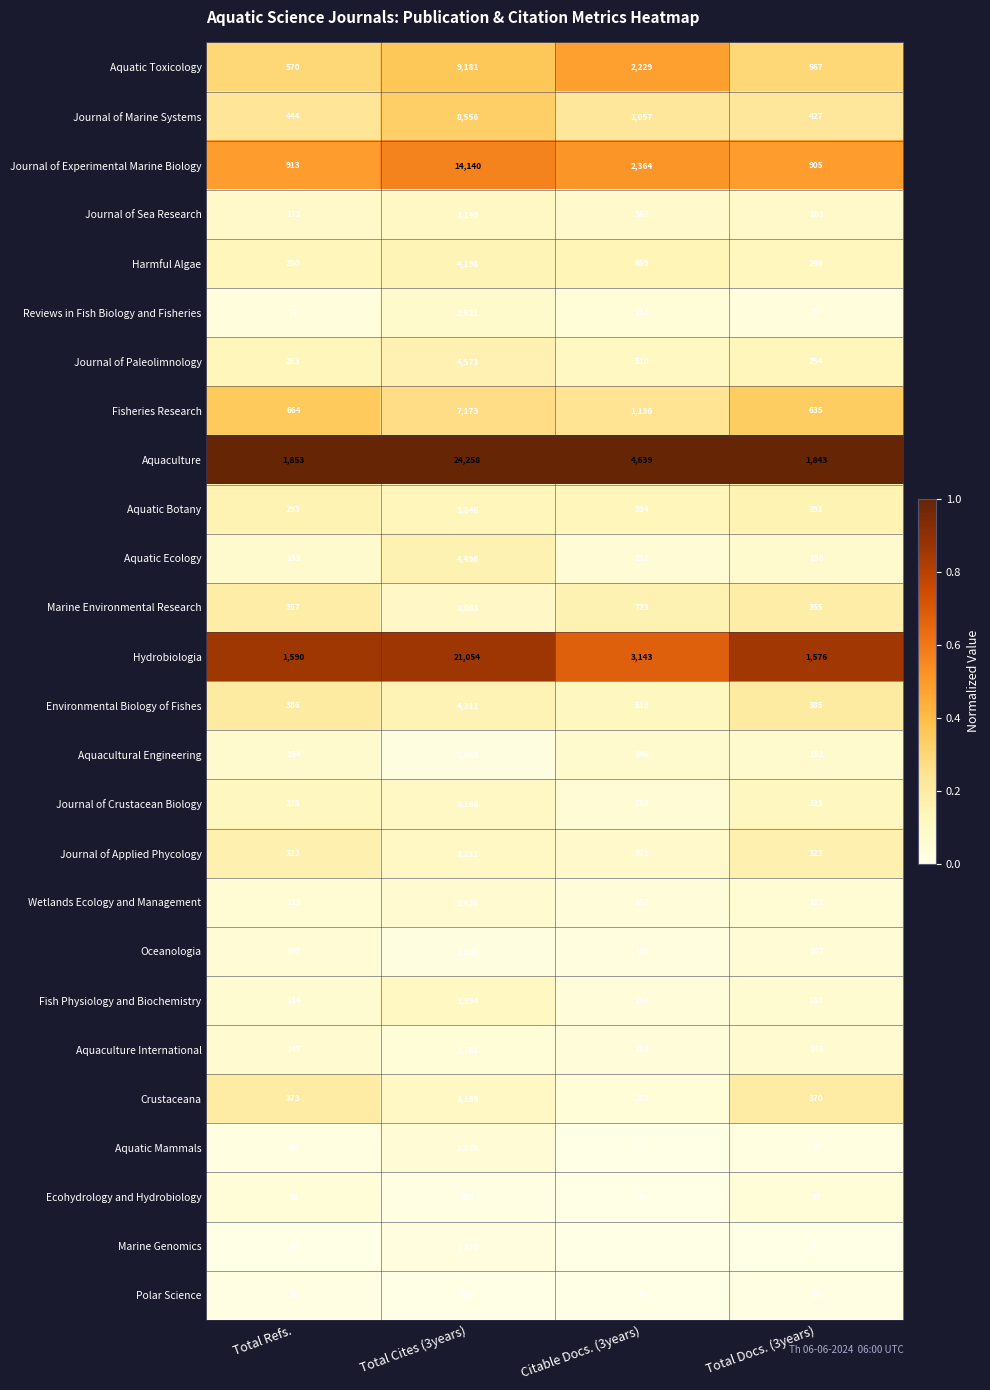

True or false: Environmental Biology of Fishes has a value of 519 at Citable Docs. (3years).

True